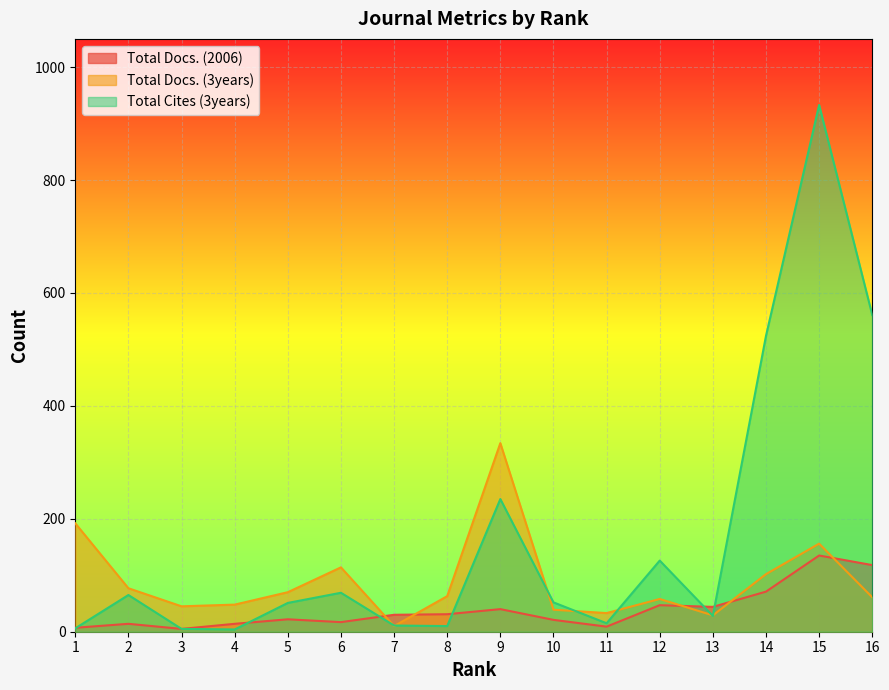

What is the spread (max minus min) of values at 15?

798